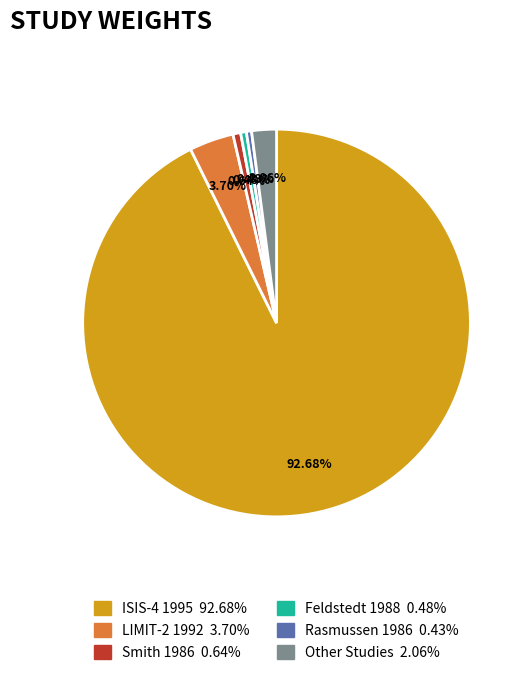

Does any single category account for the majority?

Yes